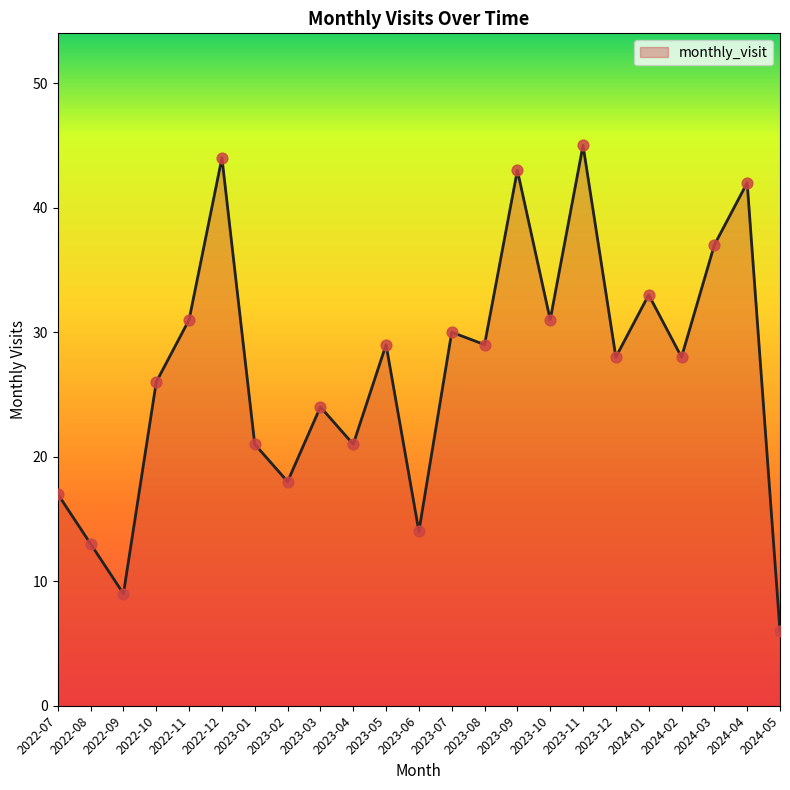

Between 2022-09 and 2023-07, which is larger?

2023-07